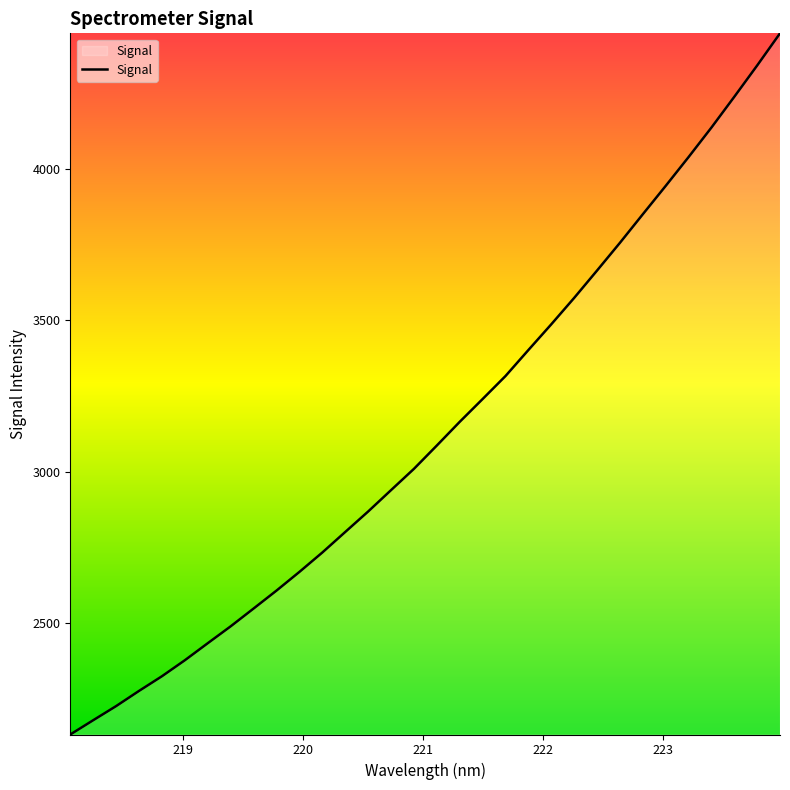

What is the maximum value shown in the chart?

4447.5